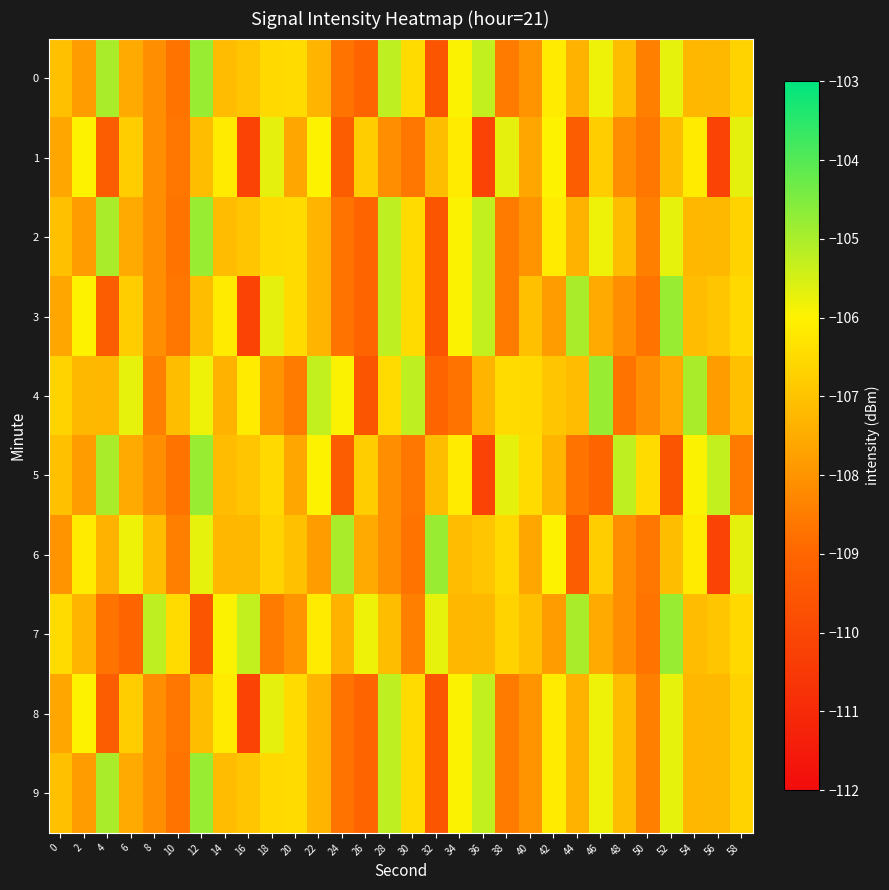

Which label corresponds to the smallest value in the chart?

16